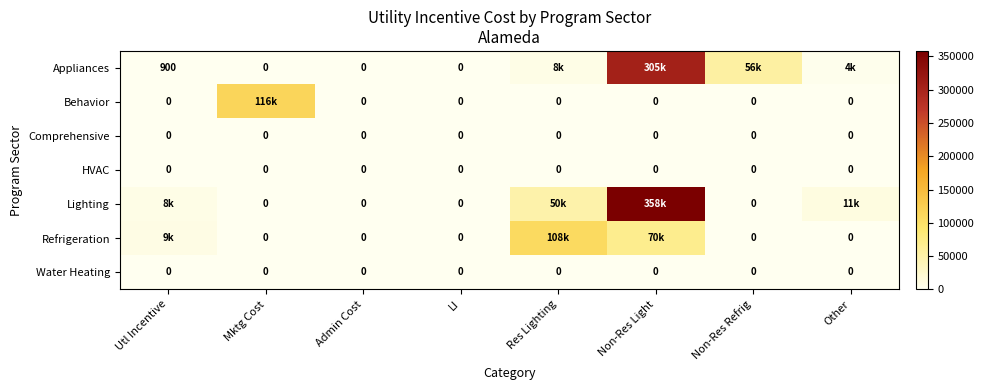

Is the value of Lighting at Non-Res Light greater than the value of Behavior at Res Lighting?

Yes